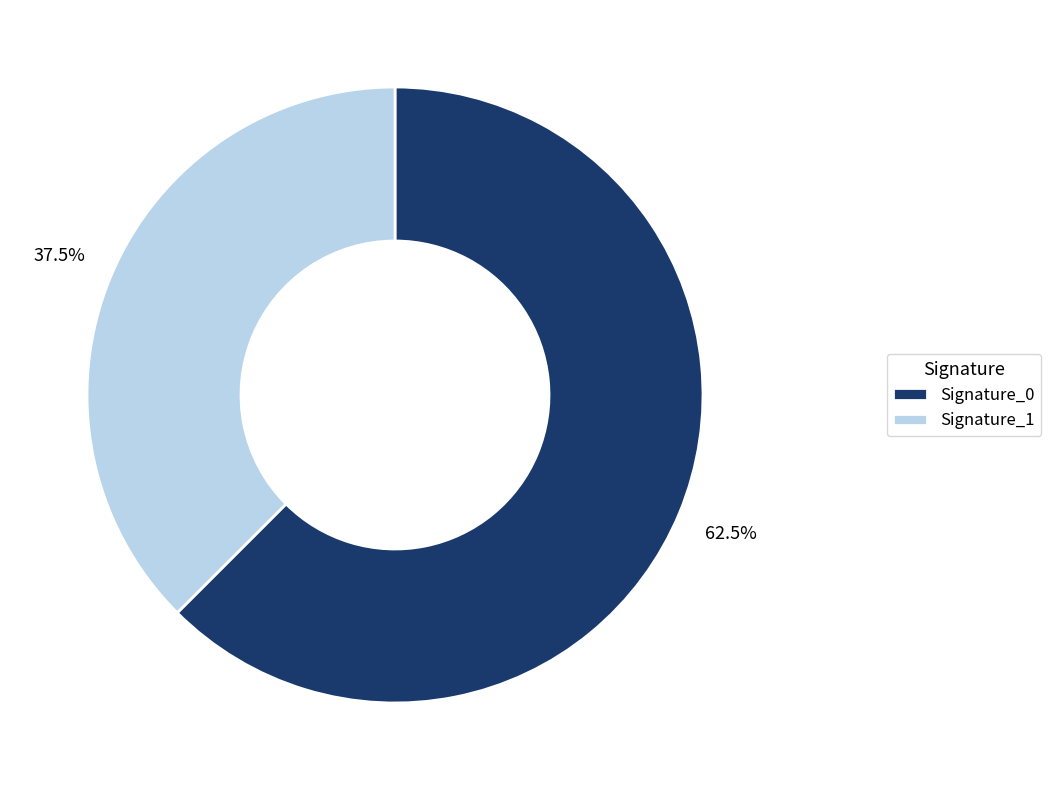

Which category has the smallest portion of the pie?

Signature_1